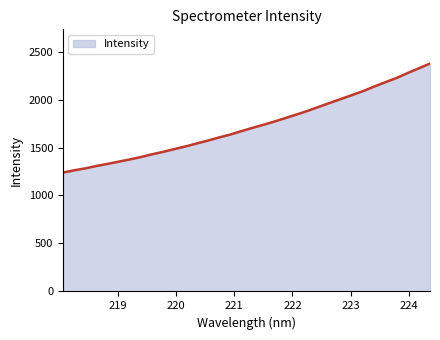

What is the maximum value shown in the chart?

2375.1